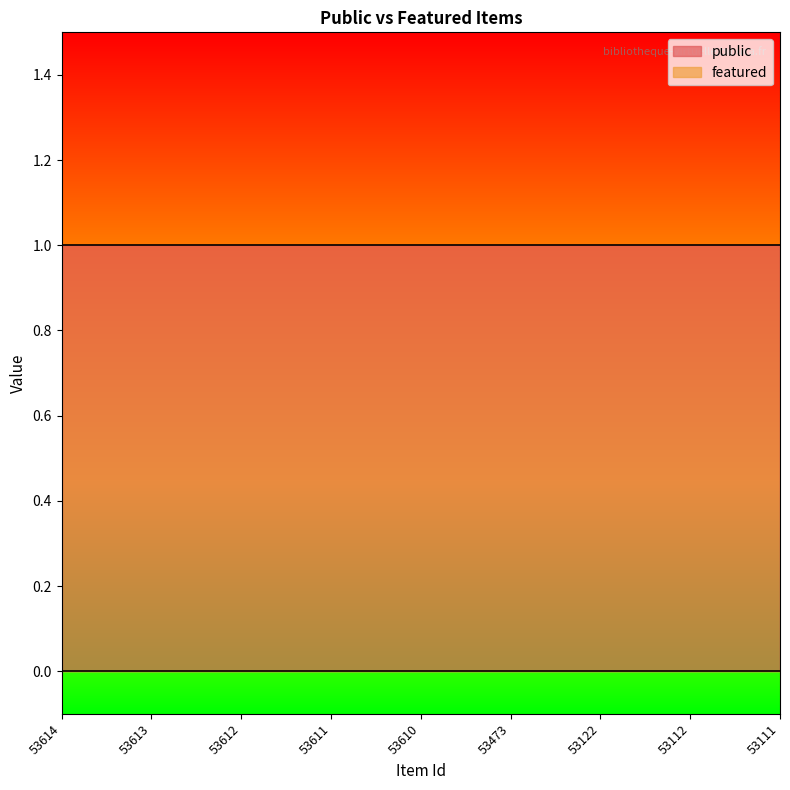

List the series in order of their peak value, highest first.

public, featured